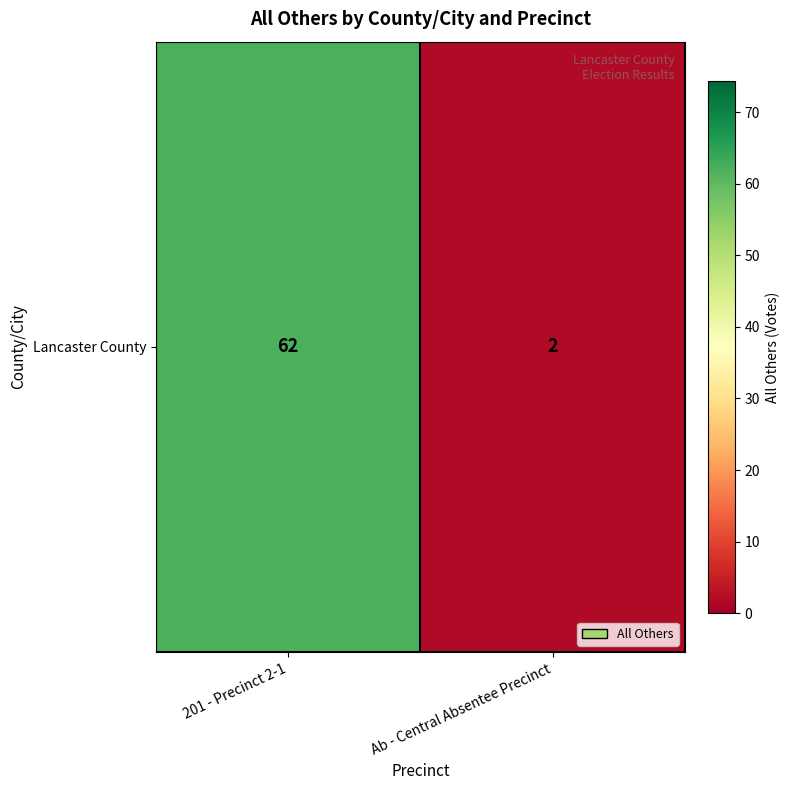

What is the average value?

32